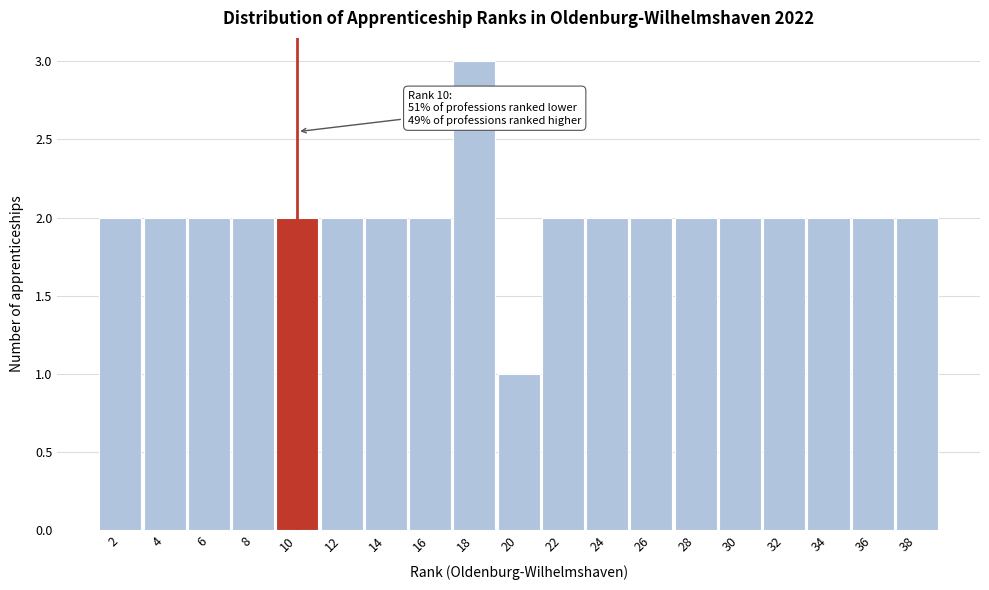

Over which range of the x-axis is the bar tallest?

17 to 19